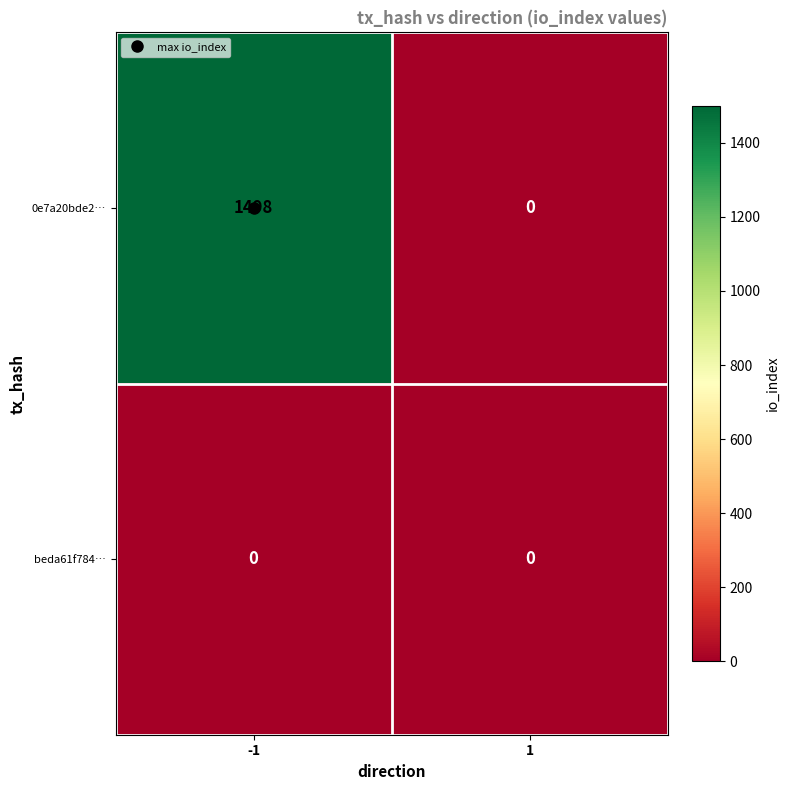

Which series has the largest range (max minus min)?

0e7a20bde2…